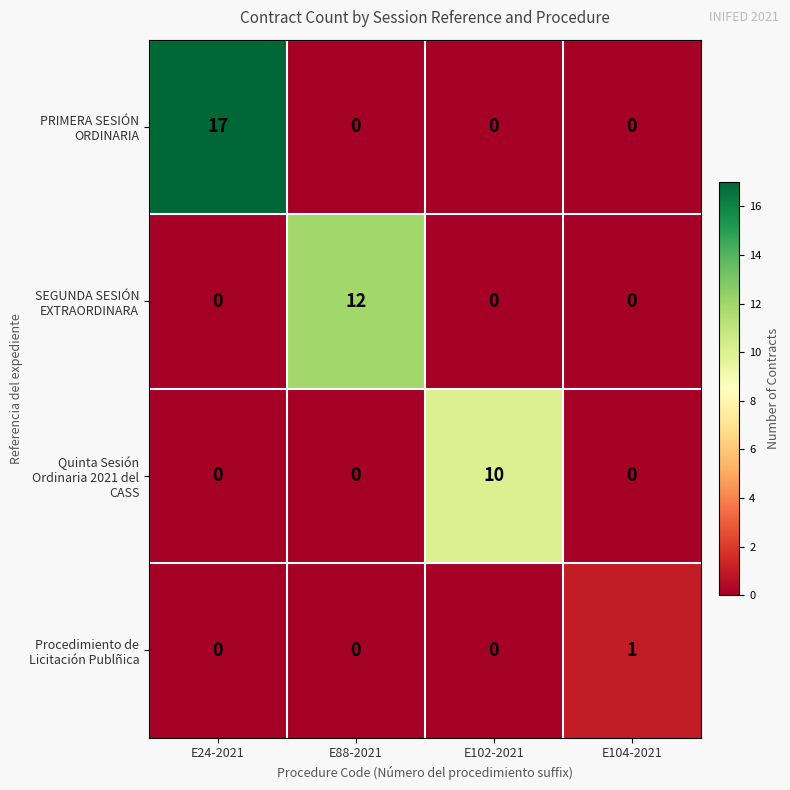

What is the total value across all series at E88-2021?

12